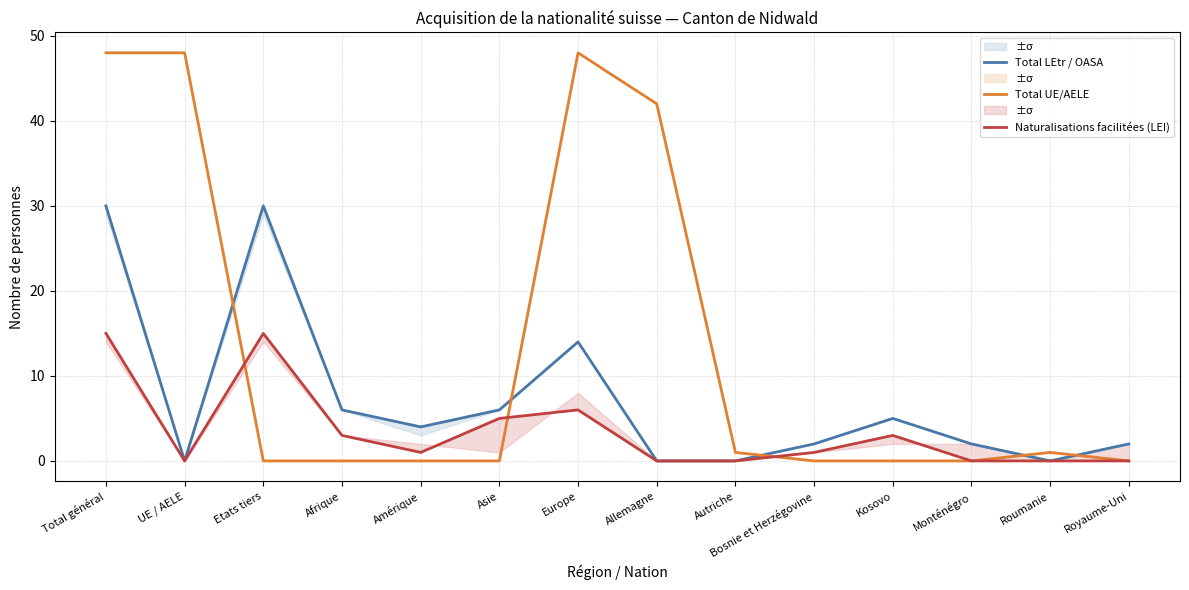

What is the value of the Total UE/AELE point at the 9th from the left?

1